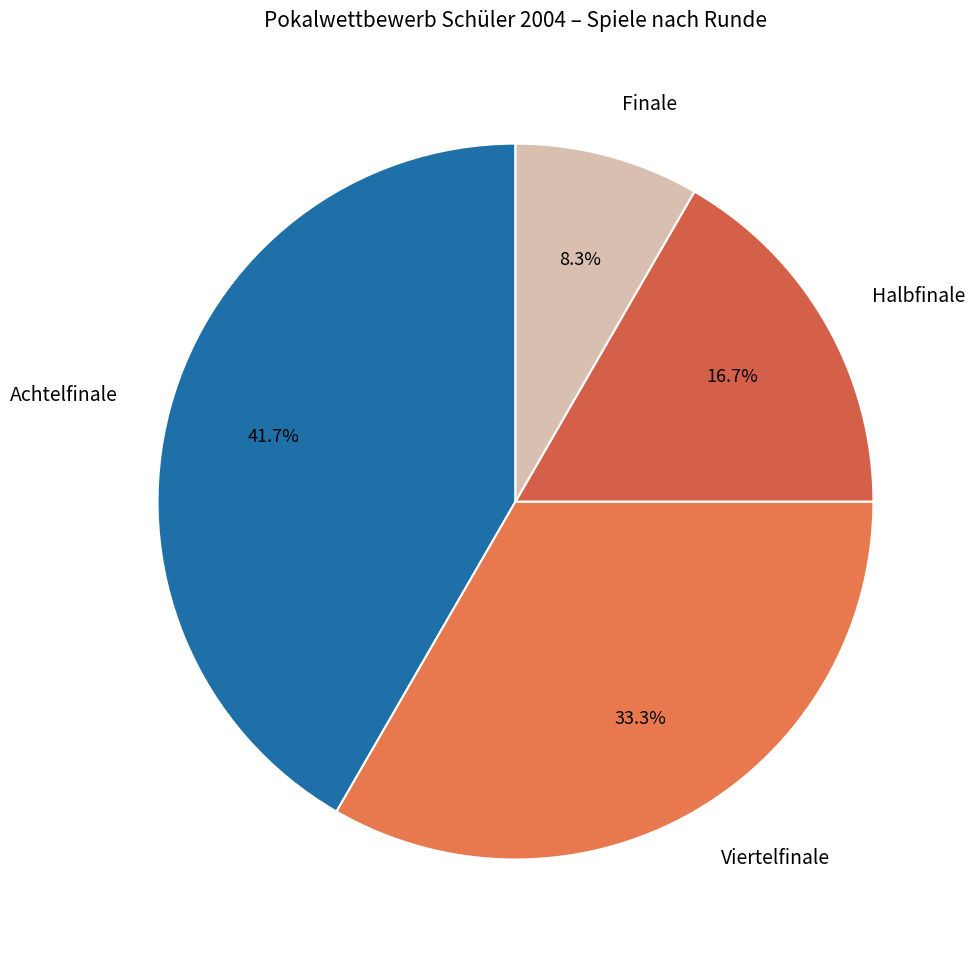

What portion of the pie excludes Finale?

91.7%